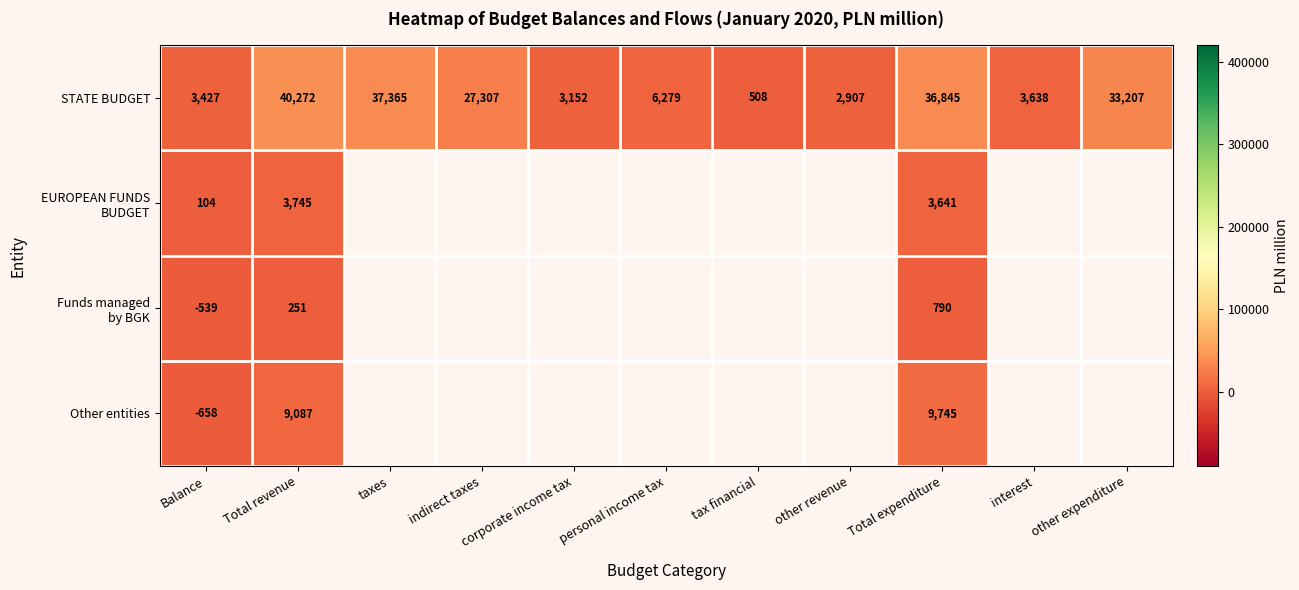

What is the total value across all series at Balance?

2334